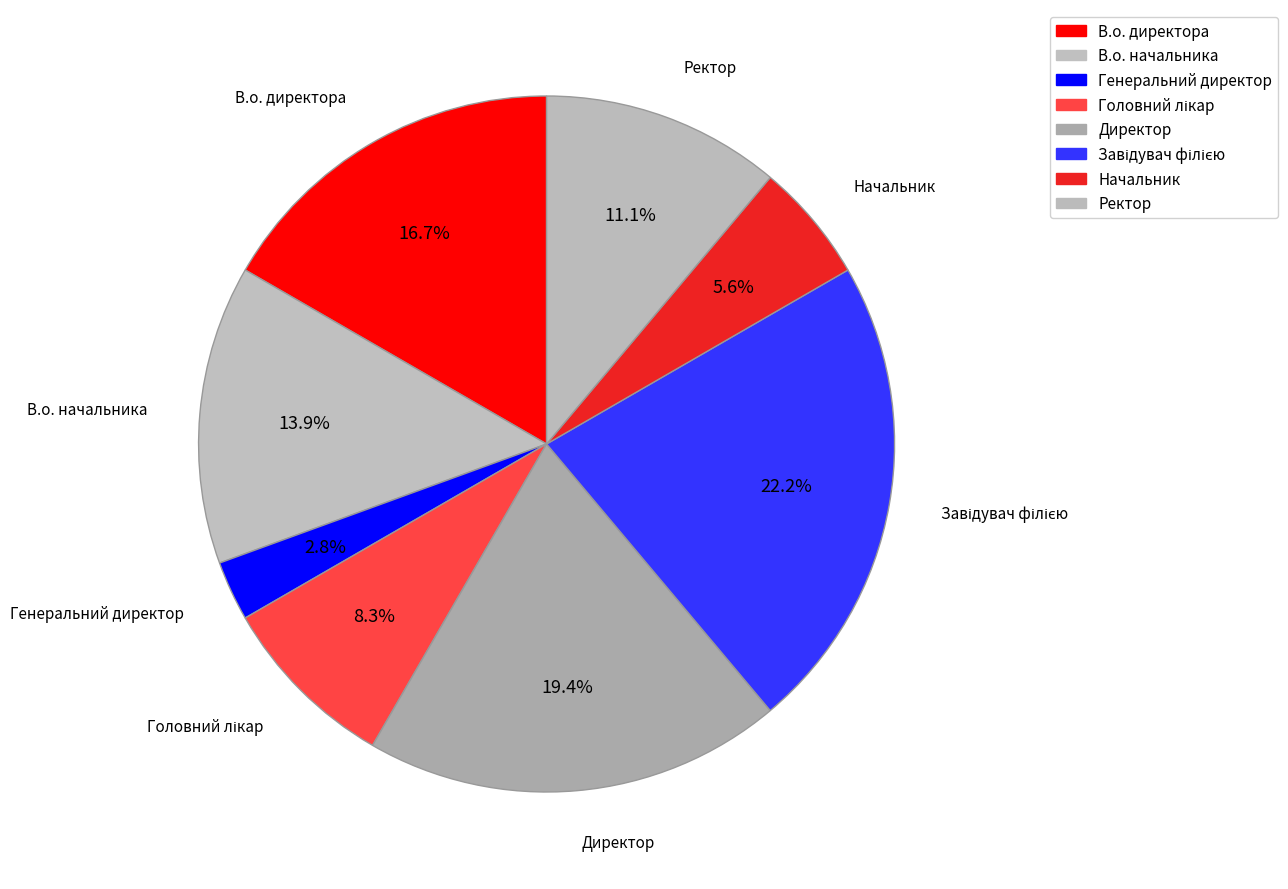

What is the change in value from Генеральний директор to Ректор?

+3